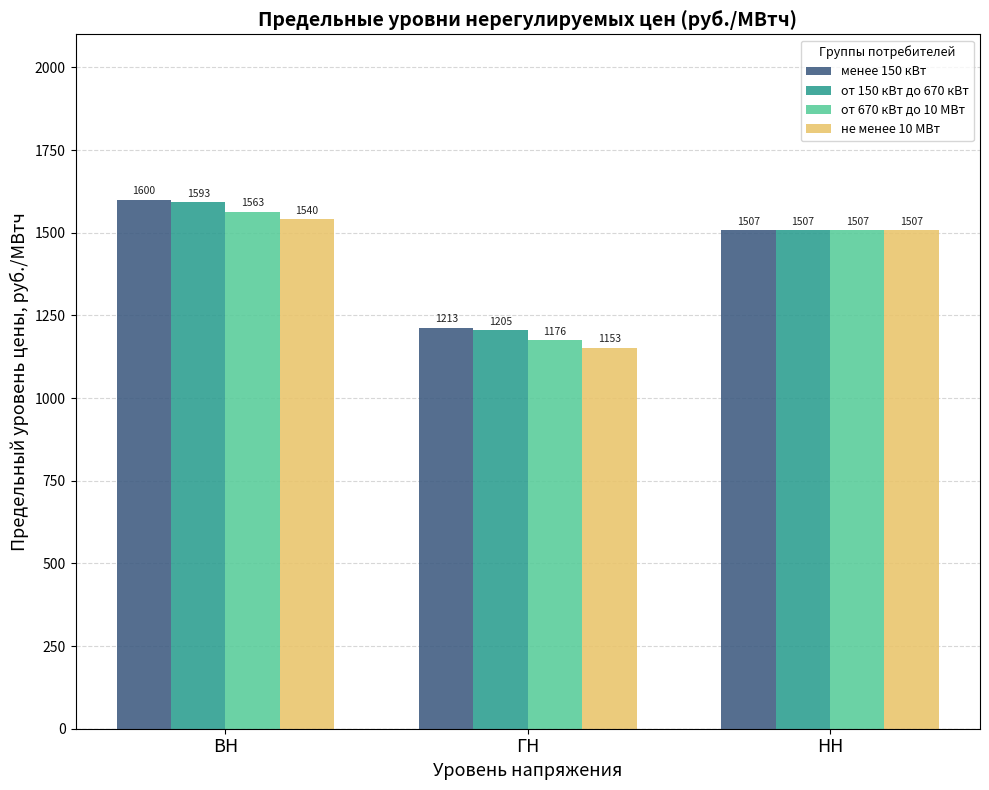

Is the value of от 150 кВт до 670 кВт at ГН greater than the value of менее 150 кВт at ВН?

No